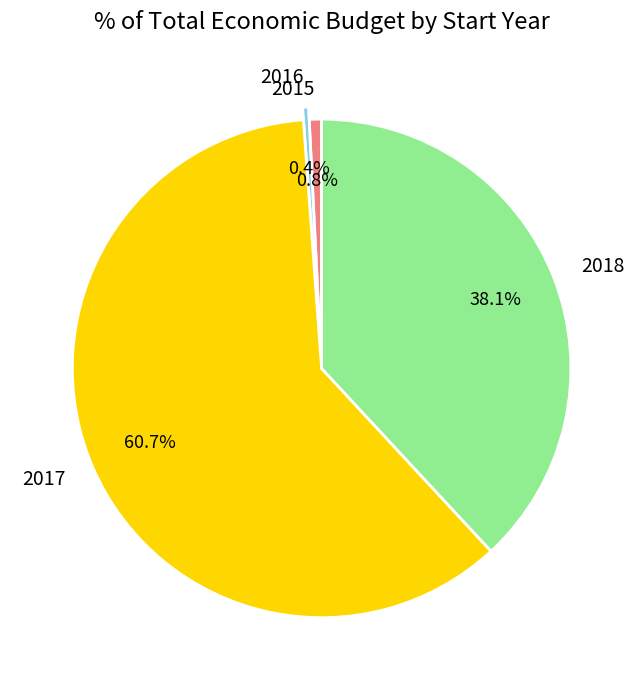

What percentage is the 2017 slice, to the nearest percent?

61%